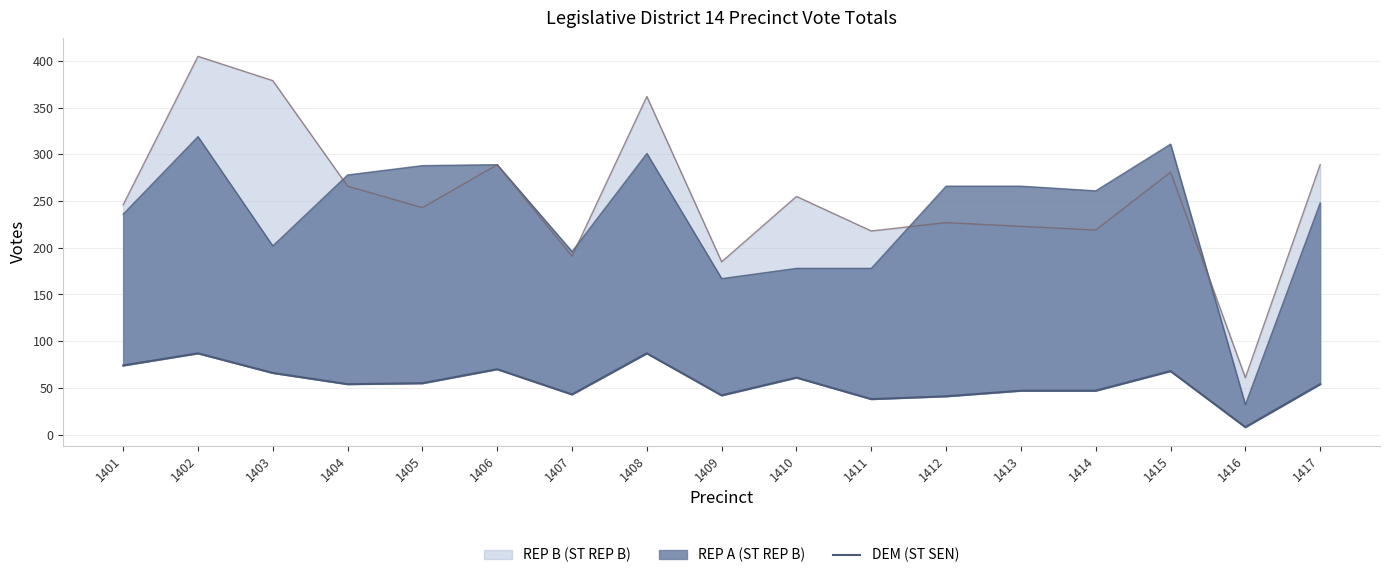

How many lines are shown in the chart?

1